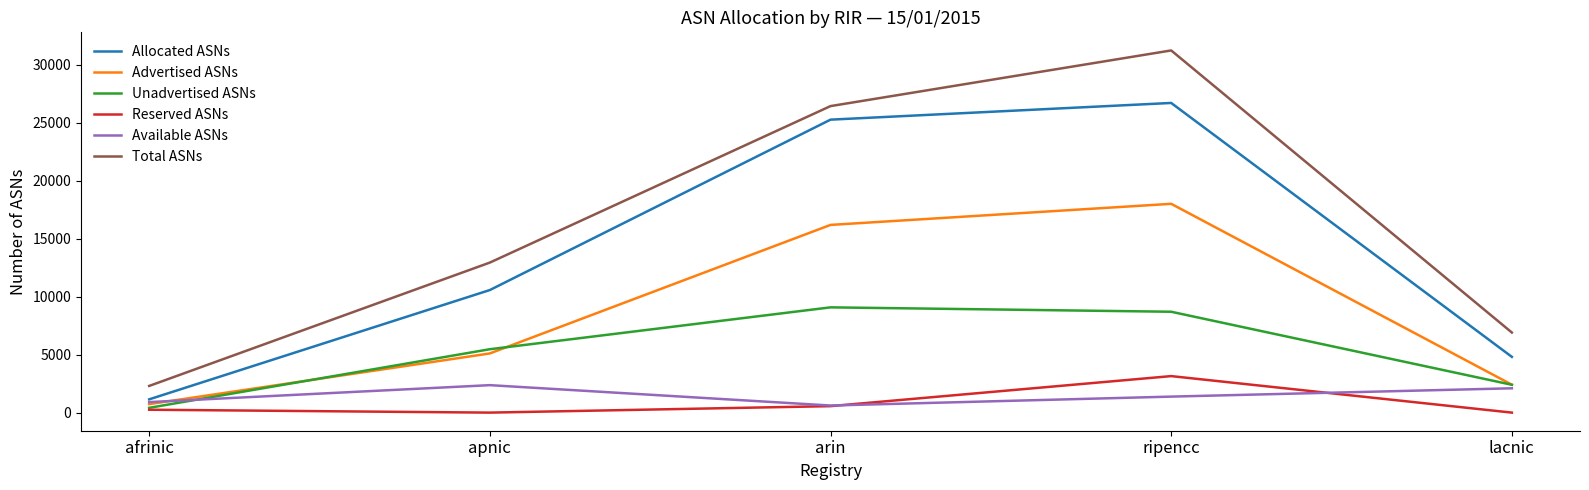

What is the maximum value shown in the chart?

31256